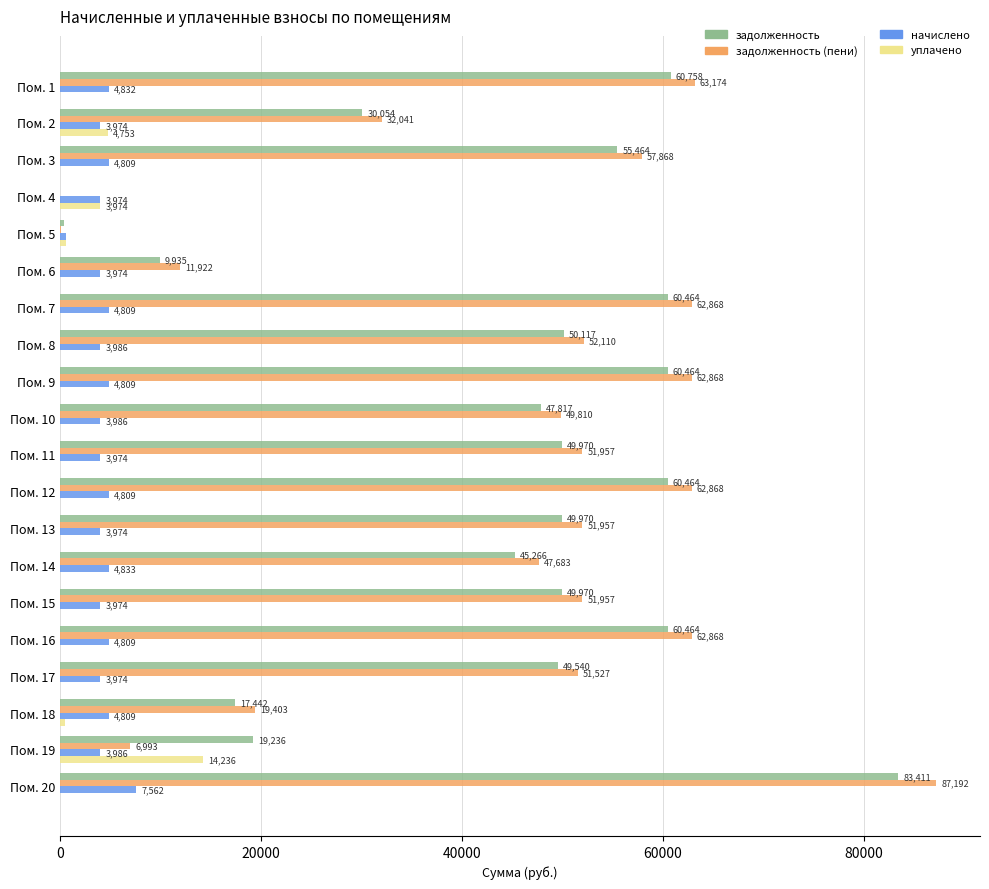

Which series has the widest spread of values?

задолженность (пени)